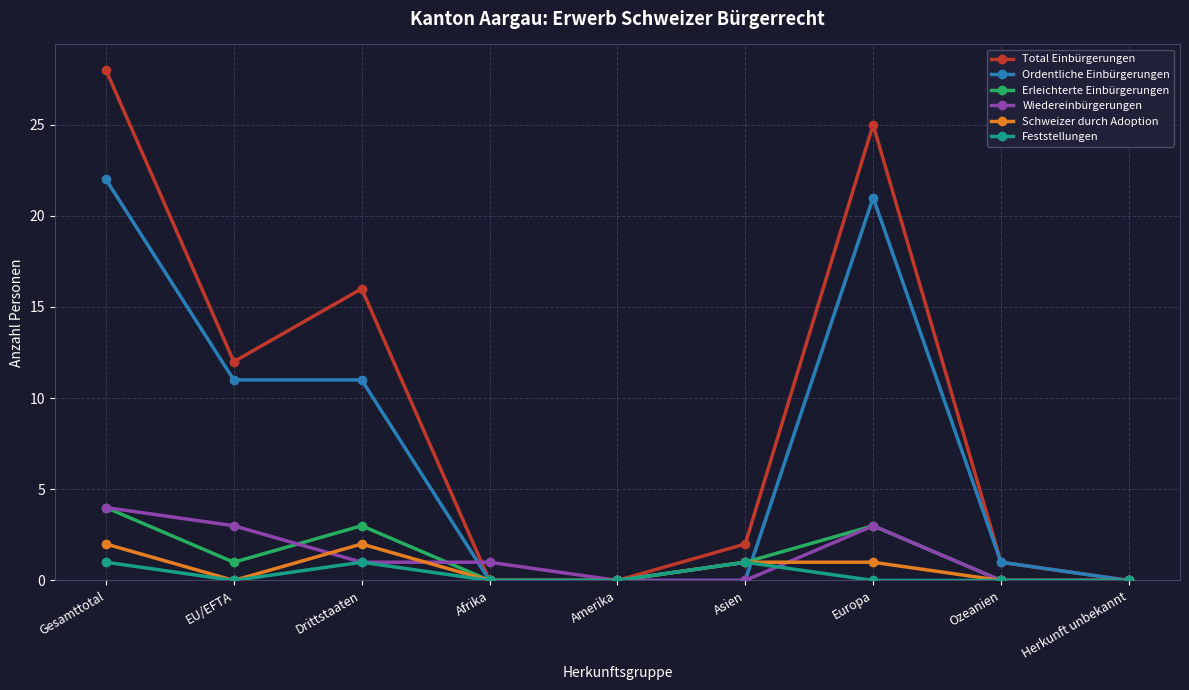

What is the total value across all series at Drittstaaten?

34